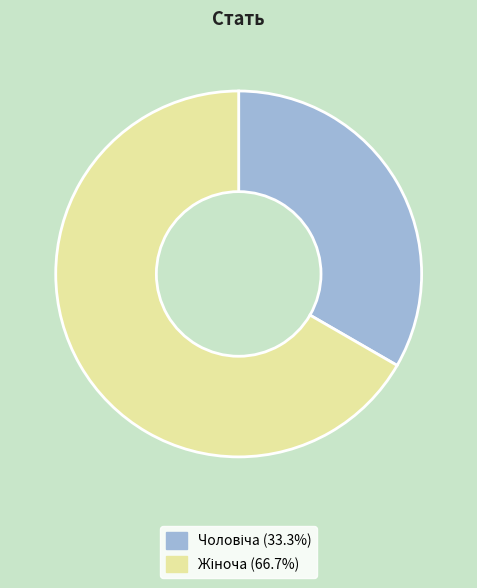

Is there any slice that represents more than half of the pie?

Yes